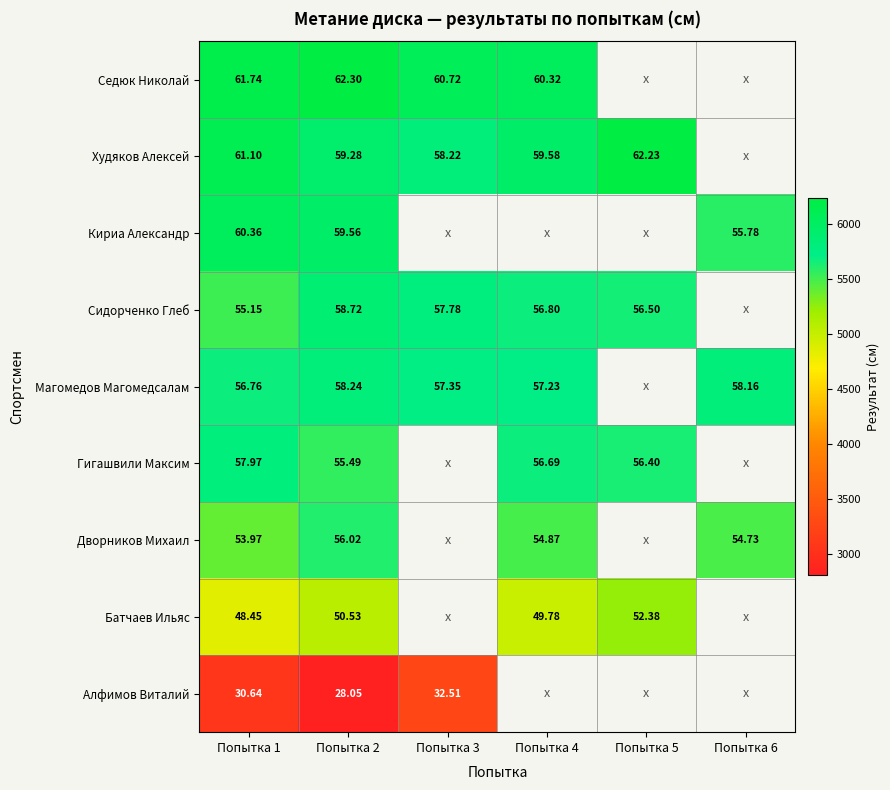

Is the value of Сидорченко Глеб at Попытка 4 greater than the value of Магомедов Магомедсалам at Попытка 2?

No